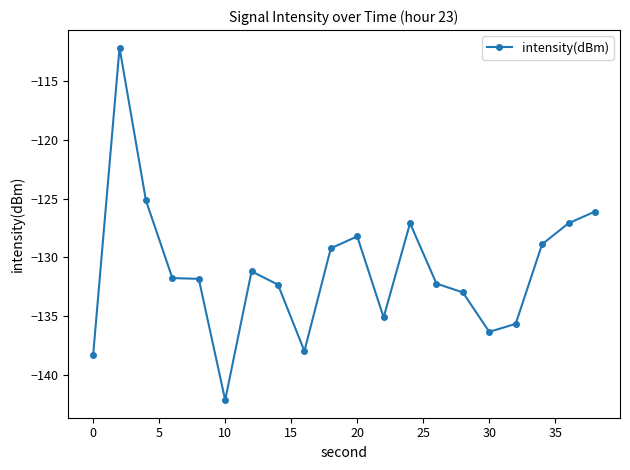

What is the difference between the second highest and minimum values?

17.0